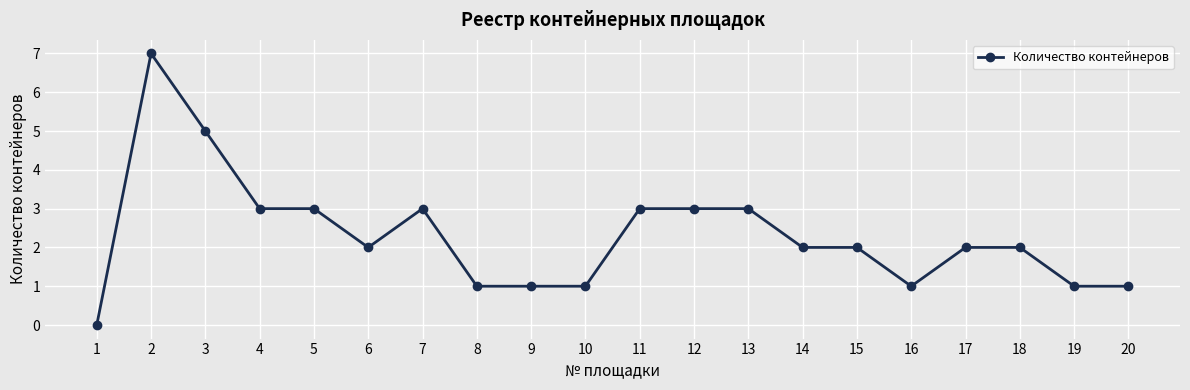

Reading left to right, extract all data points from this chart.

0	7	5	3	3	2	3	1	1	1	3	3	3	2	2	1	2	2	1	1